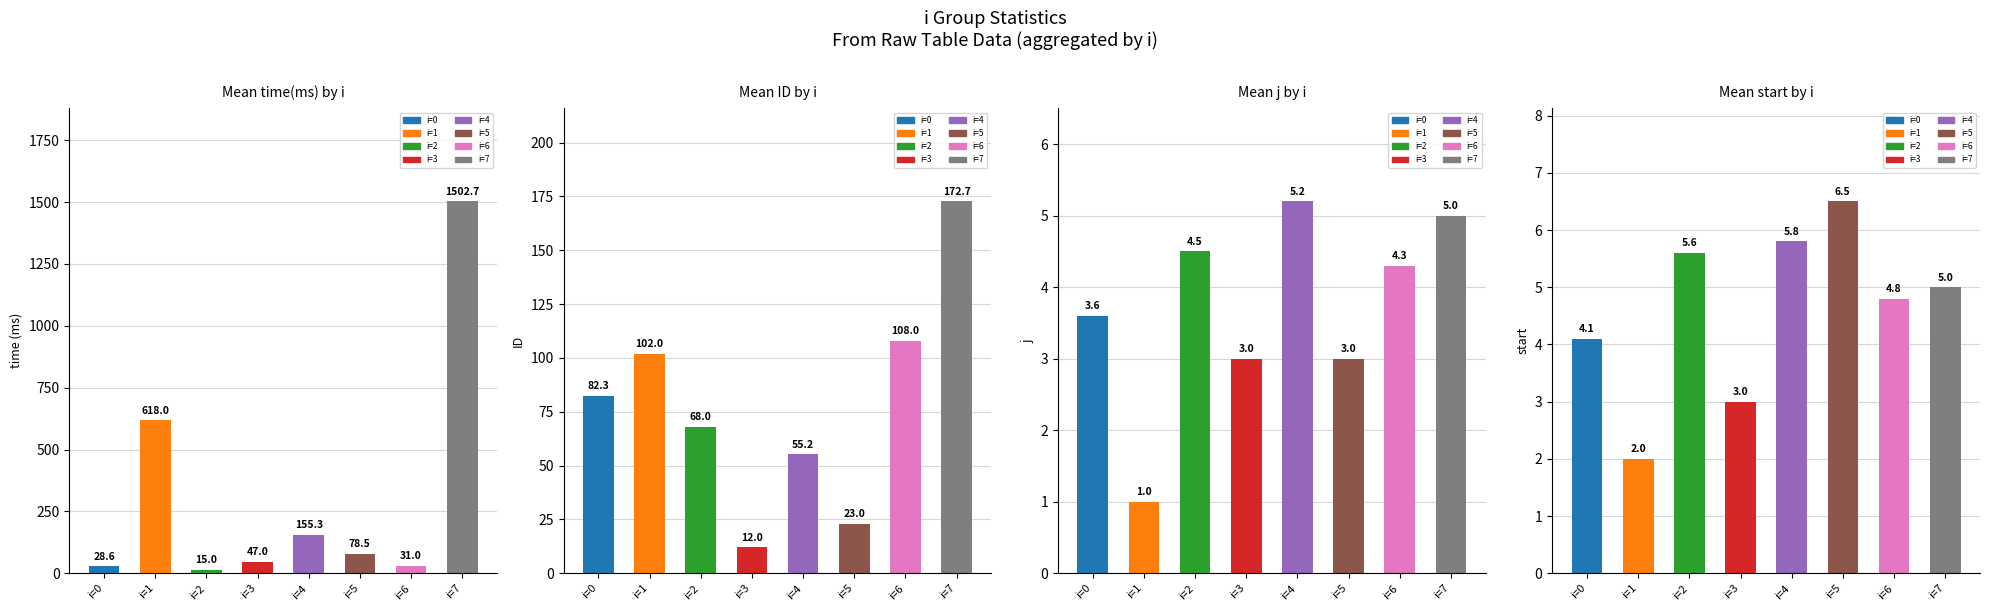

Count the number of data series in this chart.

4